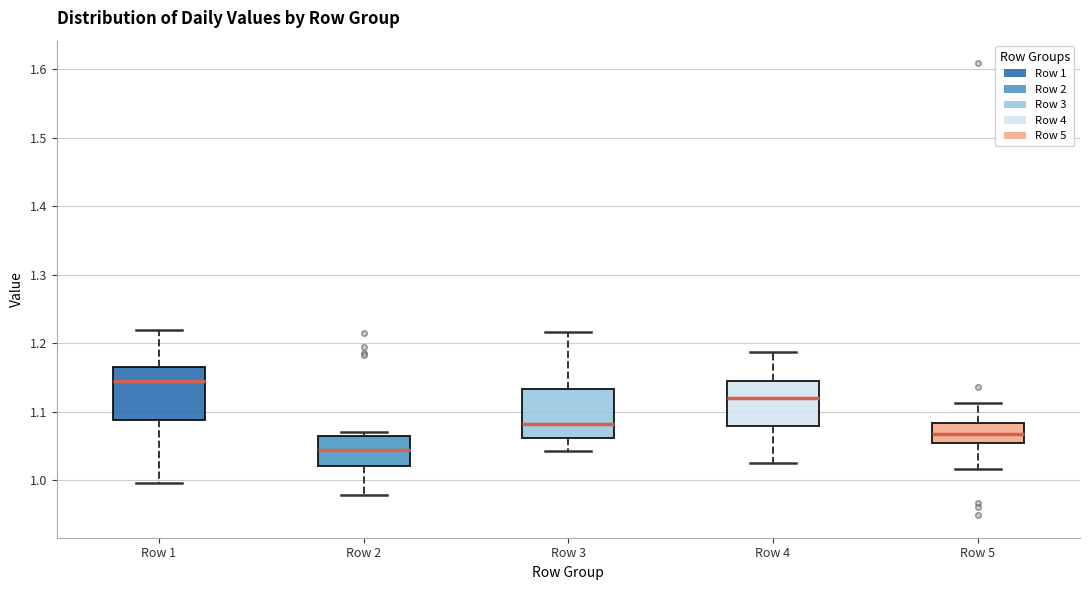

Reading left to right, read every box against the y-axis: the position of its median line, the range the box covers, and the ends of its whiskers. The values are not printed on the chart, so give them approximately, as read against the axis.

Row 1: median 1.14, box 1.09 to 1.17, whiskers 1.00 to 1.22
Row 2: median 1.04, box 1.02 to 1.06, whiskers 0.98 to 1.07
Row 3: median 1.08, box 1.06 to 1.13, whiskers 1.04 to 1.22
Row 4: median 1.12, box 1.08 to 1.14, whiskers 1.03 to 1.19
Row 5: median 1.07, box 1.05 to 1.08, whiskers 1.02 to 1.11